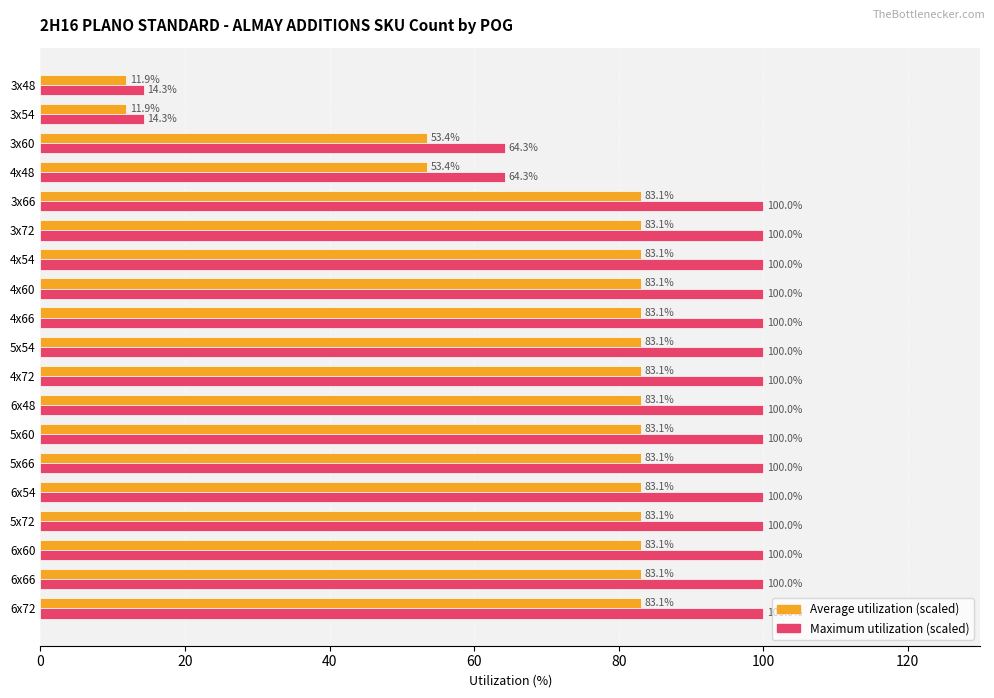

List the series in order of their overall mean, lowest first.

Average utilization (scaled), Maximum utilization (scaled)